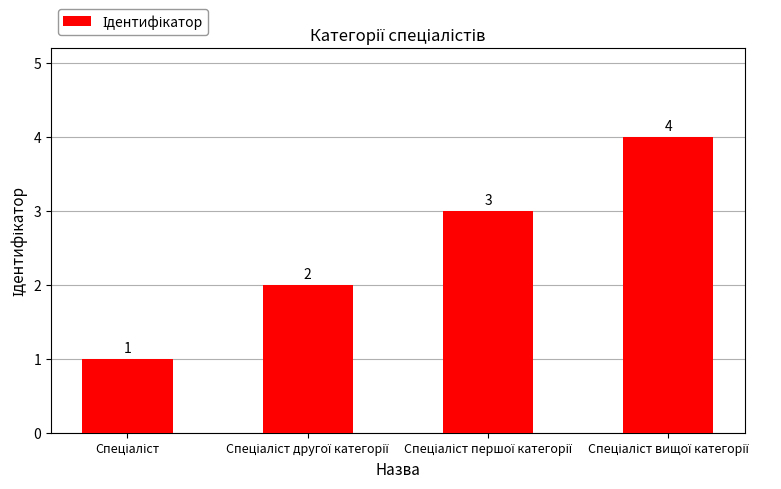

How many bars are there in total?

4